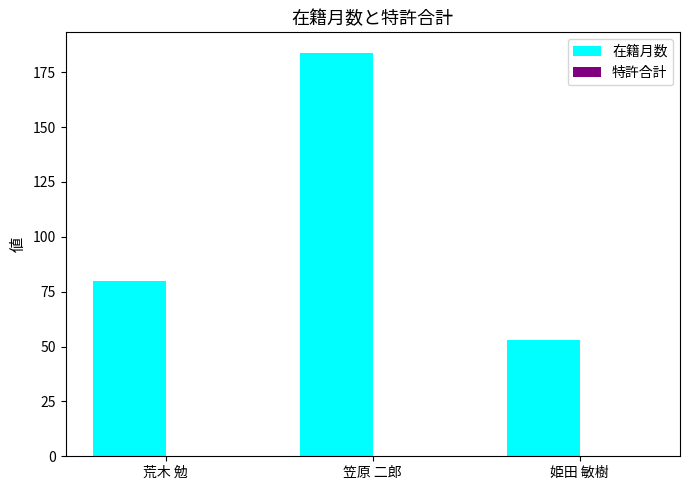

List the labels in order of value, smallest first.

姫田 敏樹, 荒木 勉, 笠原 二郎